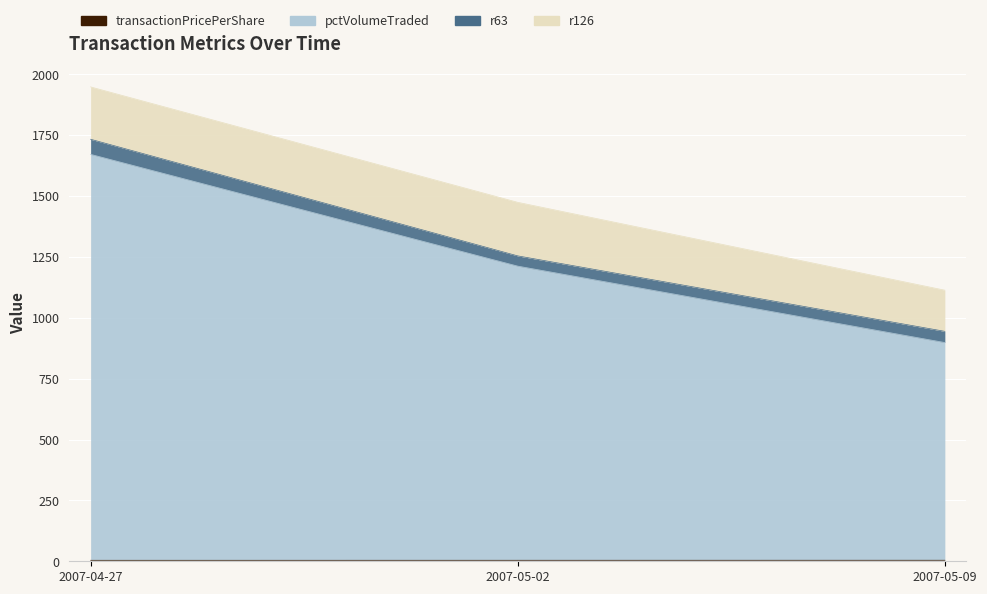

How many data points in pctVolumeTraded are less than 1212?

1